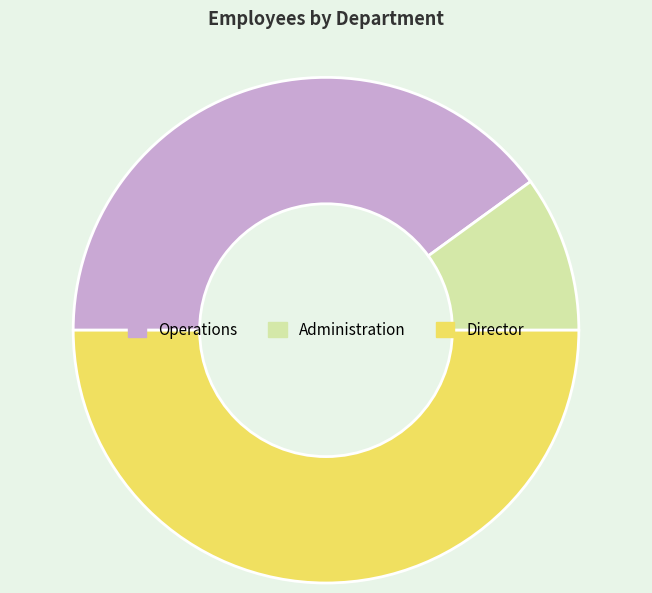

What is the ratio of the value at Operations to the value at Director?

0.8